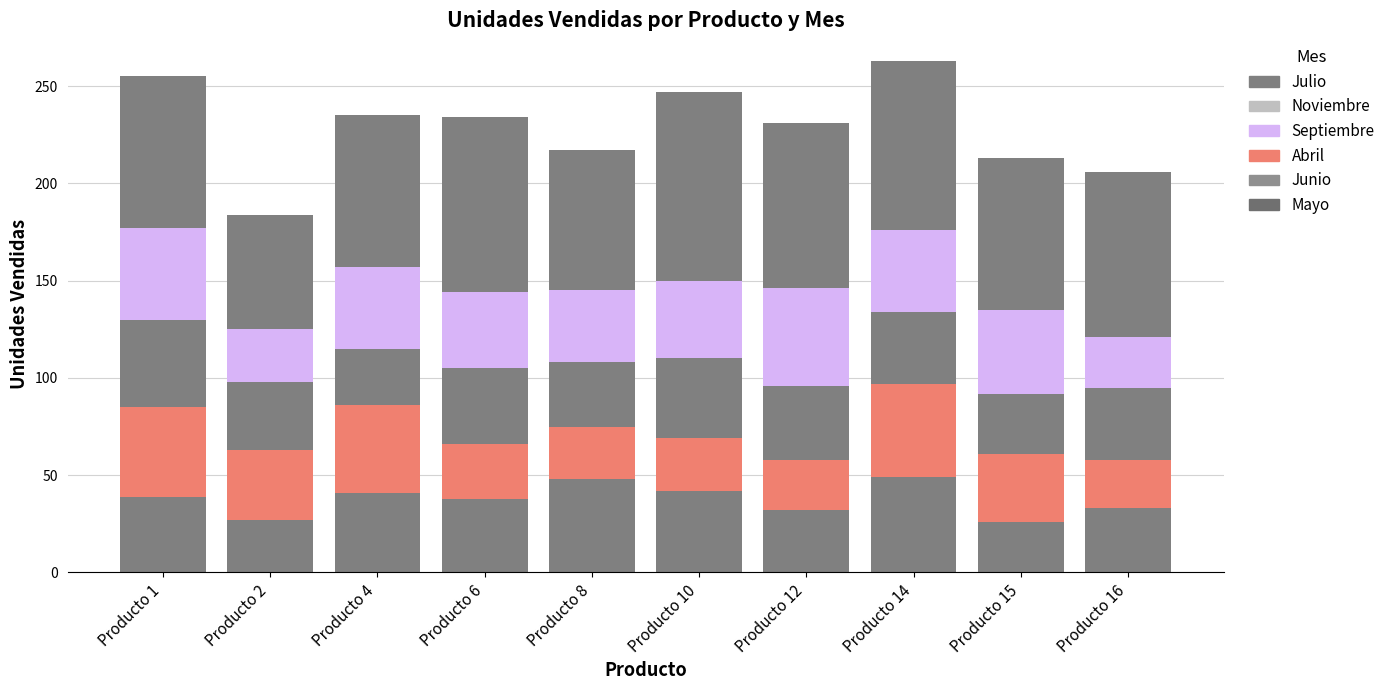

Where does the Junio series first go above 37?

Producto 1